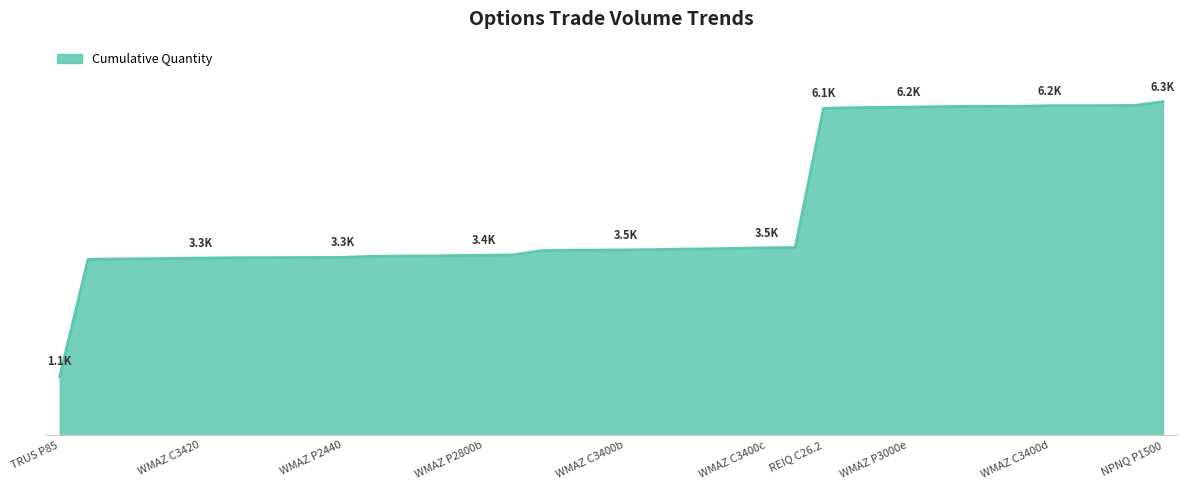

Does the chart have visible grid lines?

No